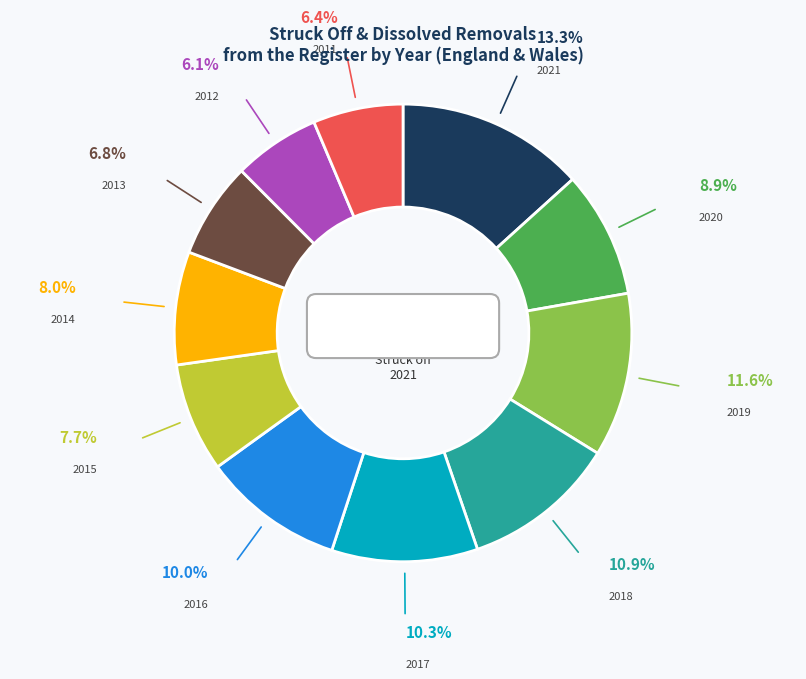

Combined, what portion of the pie is 2021 and 2013?

20.1%